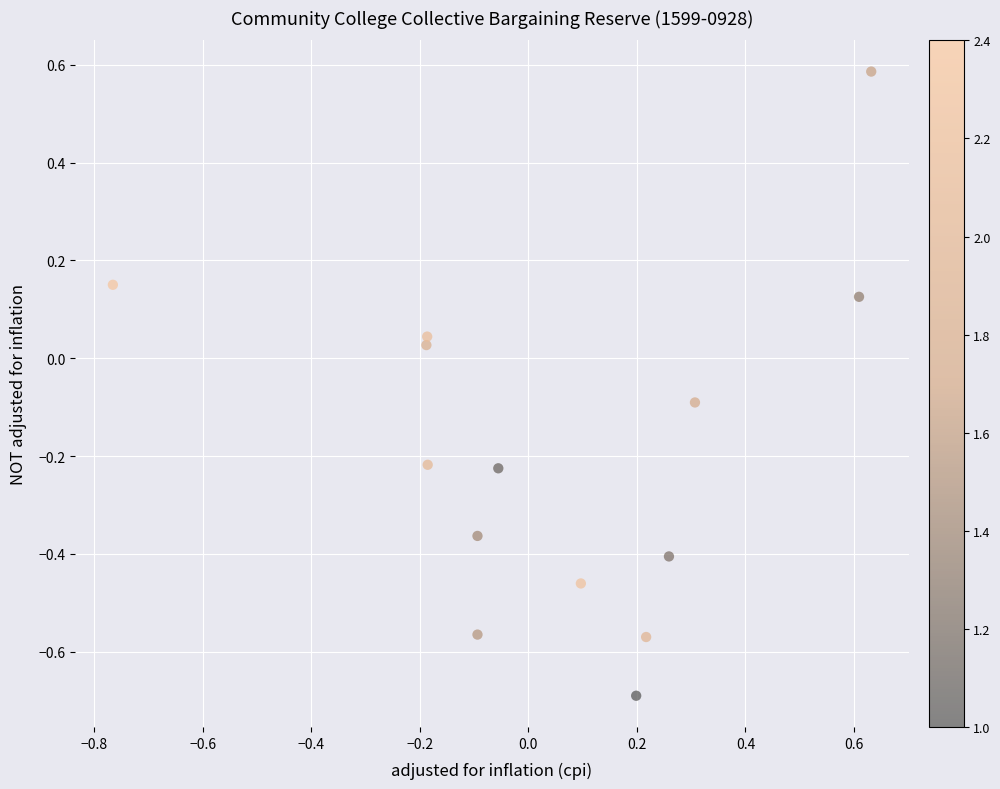

What is the range of X values (max minus min)?

1.4